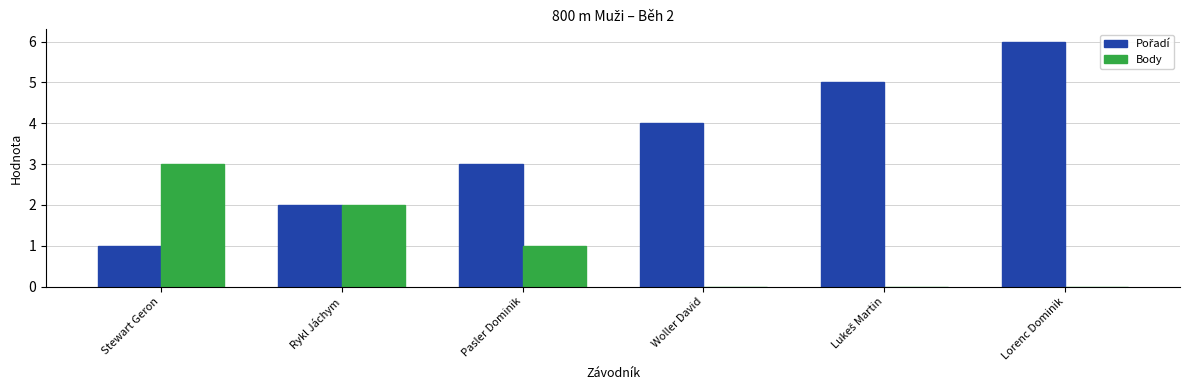

Are the bars grouped side by side (vs. stacked)?

Yes